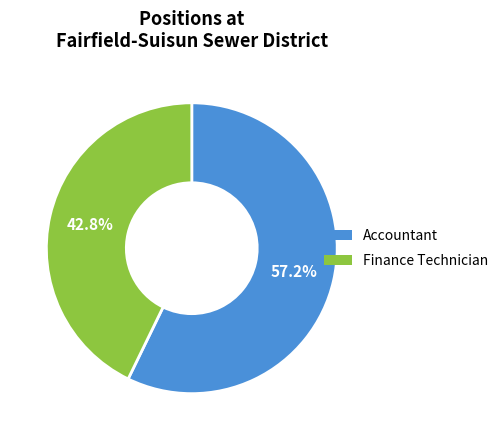

Which category has the smallest portion of the pie?

Finance Technician